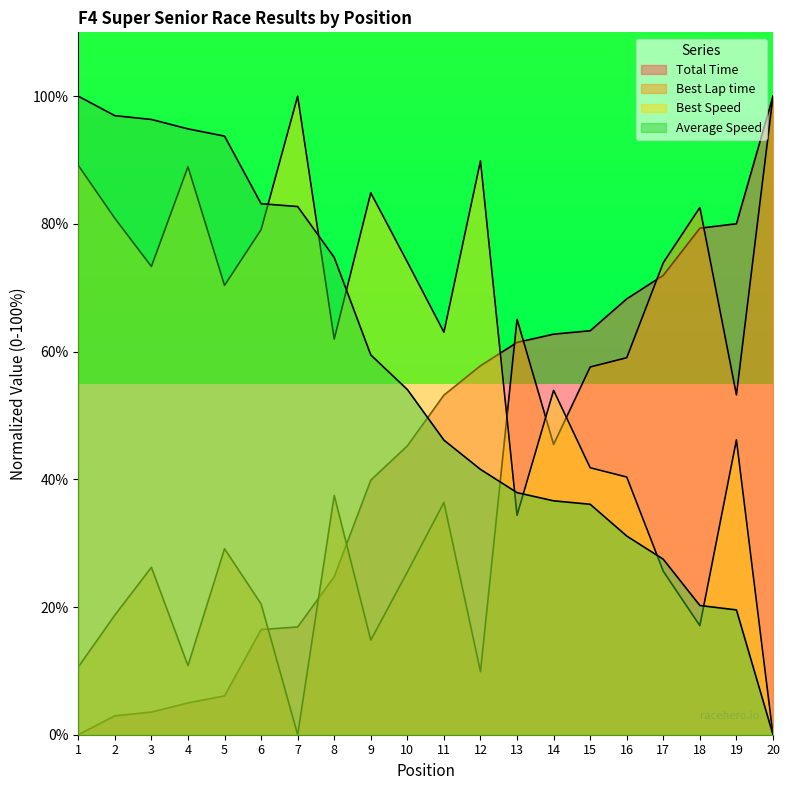

Is the value of Average Speed at 6 greater than the value of Best Speed at 3?

Yes